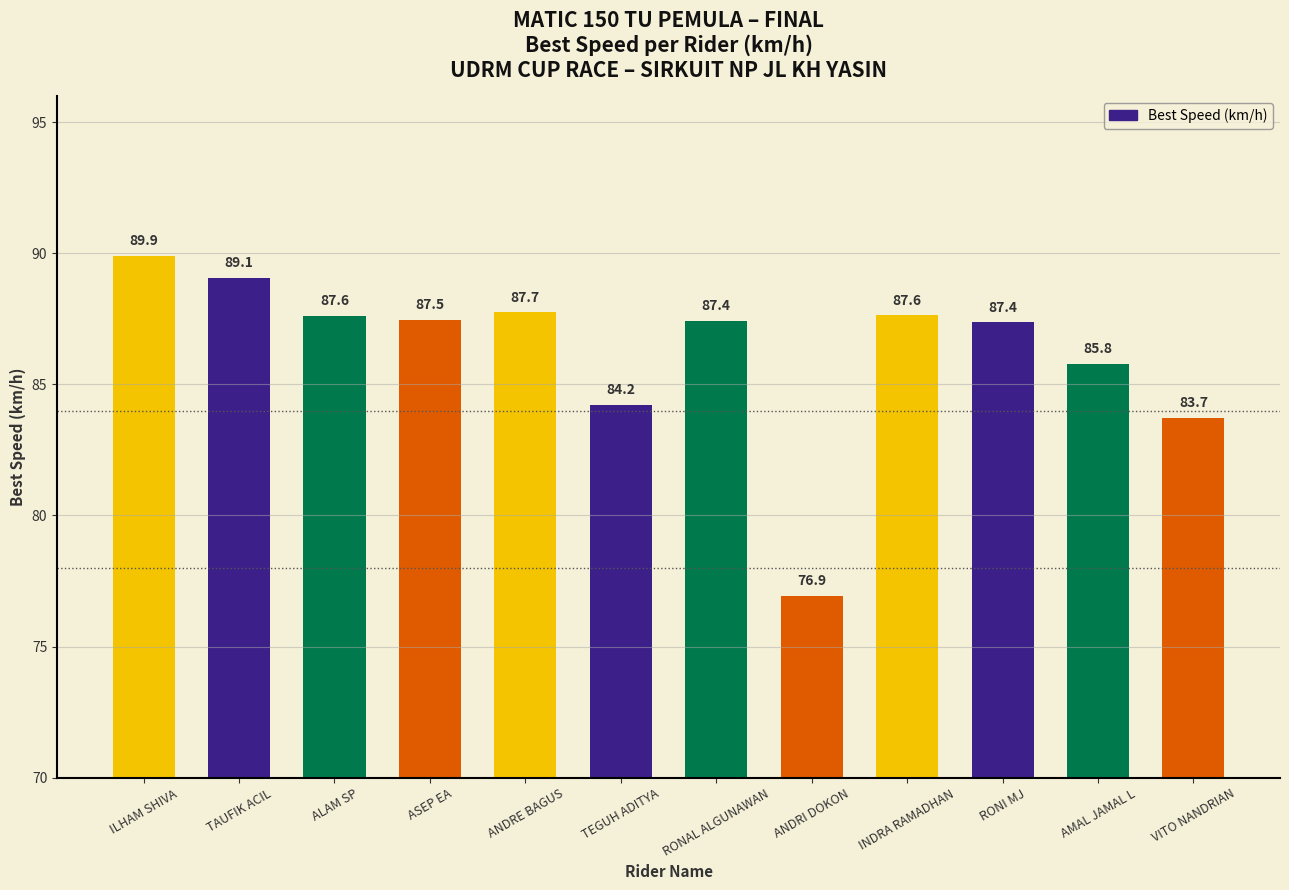

At which category does the chart reach its minimum across all series?

ANDRI DOKON